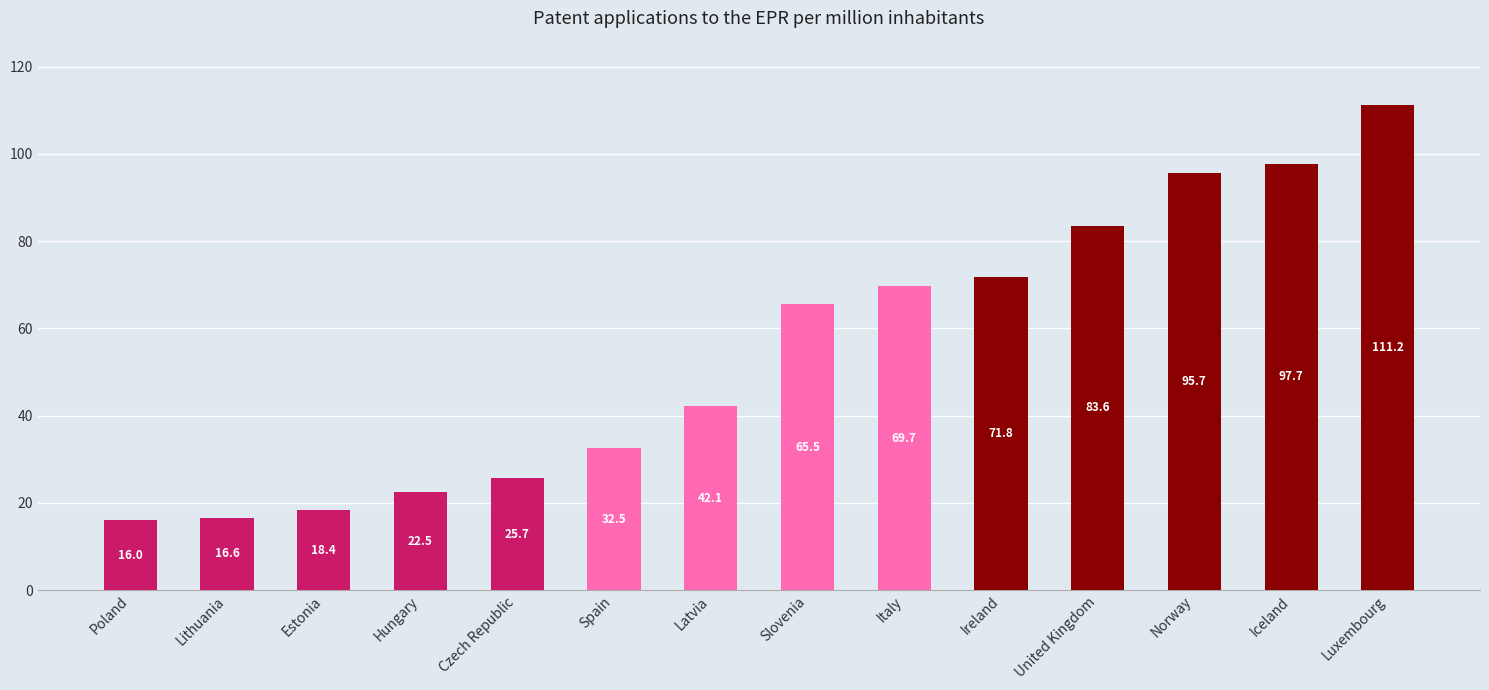

Reading right to left, list all the values displayed in this chart.

Luxembourg=111.2	Iceland=97.7	Norway=95.7	United Kingdom=83.6	Ireland=71.8	Italy=69.7	Slovenia=65.5	Latvia=42.1	Spain=32.5	Czech Republic=25.7	Hungary=22.5	Estonia=18.4	Lithuania=16.6	Poland=16.0